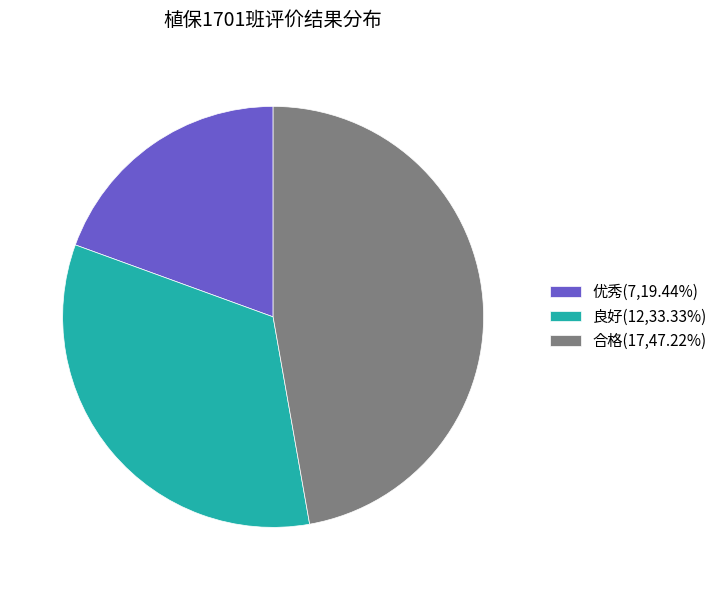

Combined, do 优秀(7,19.44%) and 良好(12,33.33%) account for over 50%?

Yes